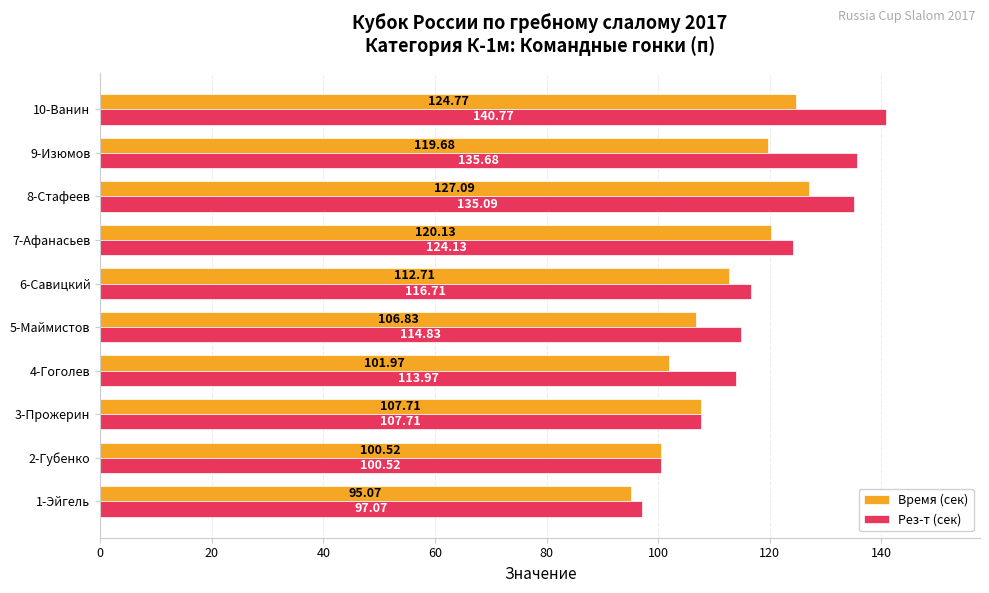

What is the greatest value displayed?

140.8